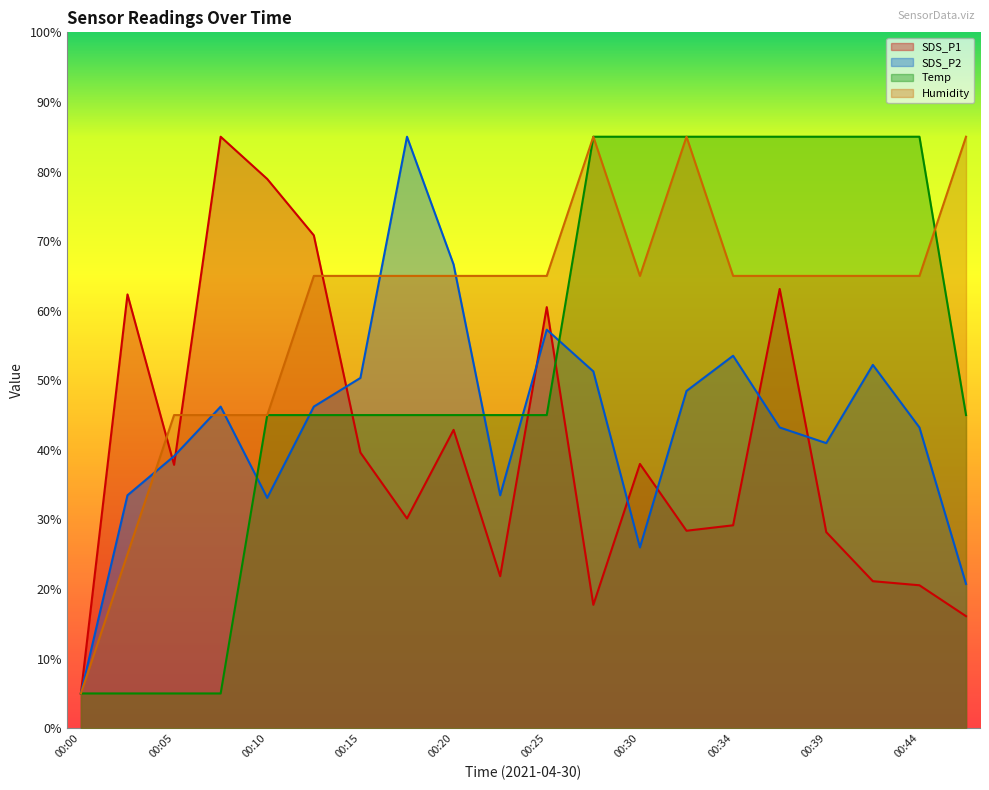

Reading left to right, list all the values displayed in this chart.

SDS_P1: 00:00=5.0	00:03=62.3	00:05=37.8	00:08=85.0	00:10=78.9	00:13=70.8	00:15=39.6	00:17=30.1	00:20=42.9	00:22=21.8	00:25=60.5	00:27=17.7	00:30=38.0	00:32=28.4	00:34=29.2	00:37=63.1	00:39=28.2	00:42=21.1	00:44=20.5	00:47=16.1
SDS_P2: 00:00=5.0	00:03=33.5	00:05=39.1	00:08=46.2	00:10=33.1	00:13=46.2	00:15=50.3	00:17=85.0	00:20=66.6	00:22=33.5	00:25=57.3	00:27=51.3	00:30=26.0	00:32=48.5	00:34=53.5	00:37=43.2	00:39=41.0	00:42=52.2	00:44=43.2	00:47=20.7
Temp: 00:00=5.0	00:03=5.0	00:05=5.0	00:08=5.0	00:10=45.0	00:13=45.0	00:15=45.0	00:17=45.0	00:20=45.0	00:22=45.0	00:25=45.0	00:27=85.0	00:30=85.0	00:32=85.0	00:34=85.0	00:37=85.0	00:39=85.0	00:42=85.0	00:44=85.0	00:47=45.0
Humidity: 00:00=5.0	00:03=25.0	00:05=45.0	00:08=45.0	00:10=45.0	00:13=65.0	00:15=65.0	00:17=65.0	00:20=65.0	00:22=65.0	00:25=65.0	00:27=85.0	00:30=65.0	00:32=85.0	00:34=65.0	00:37=65.0	00:39=65.0	00:42=65.0	00:44=65.0	00:47=85.0